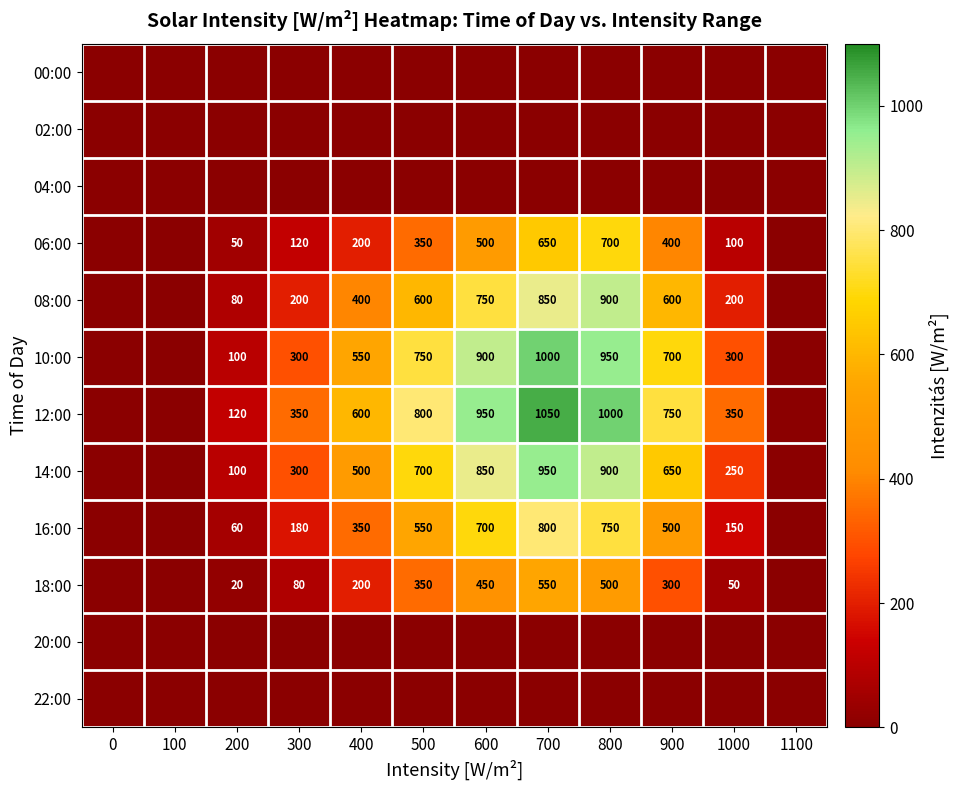

The value of 16:00 at 800 is 1278. True or false?

False